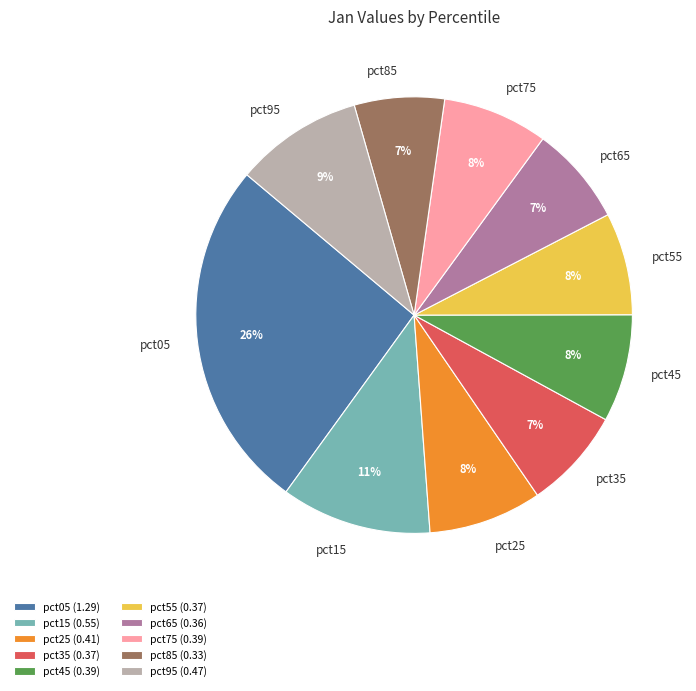

Does pct65 represent more than half of the total?

No